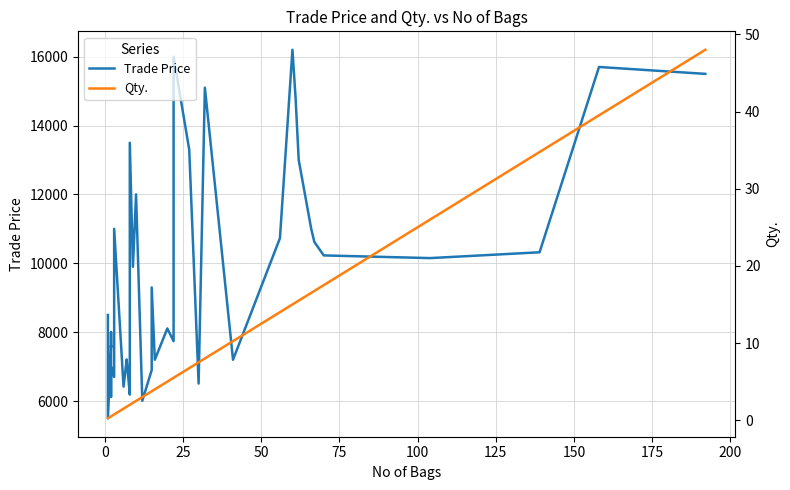

Which series has the largest range (max minus min)?

Trade Price